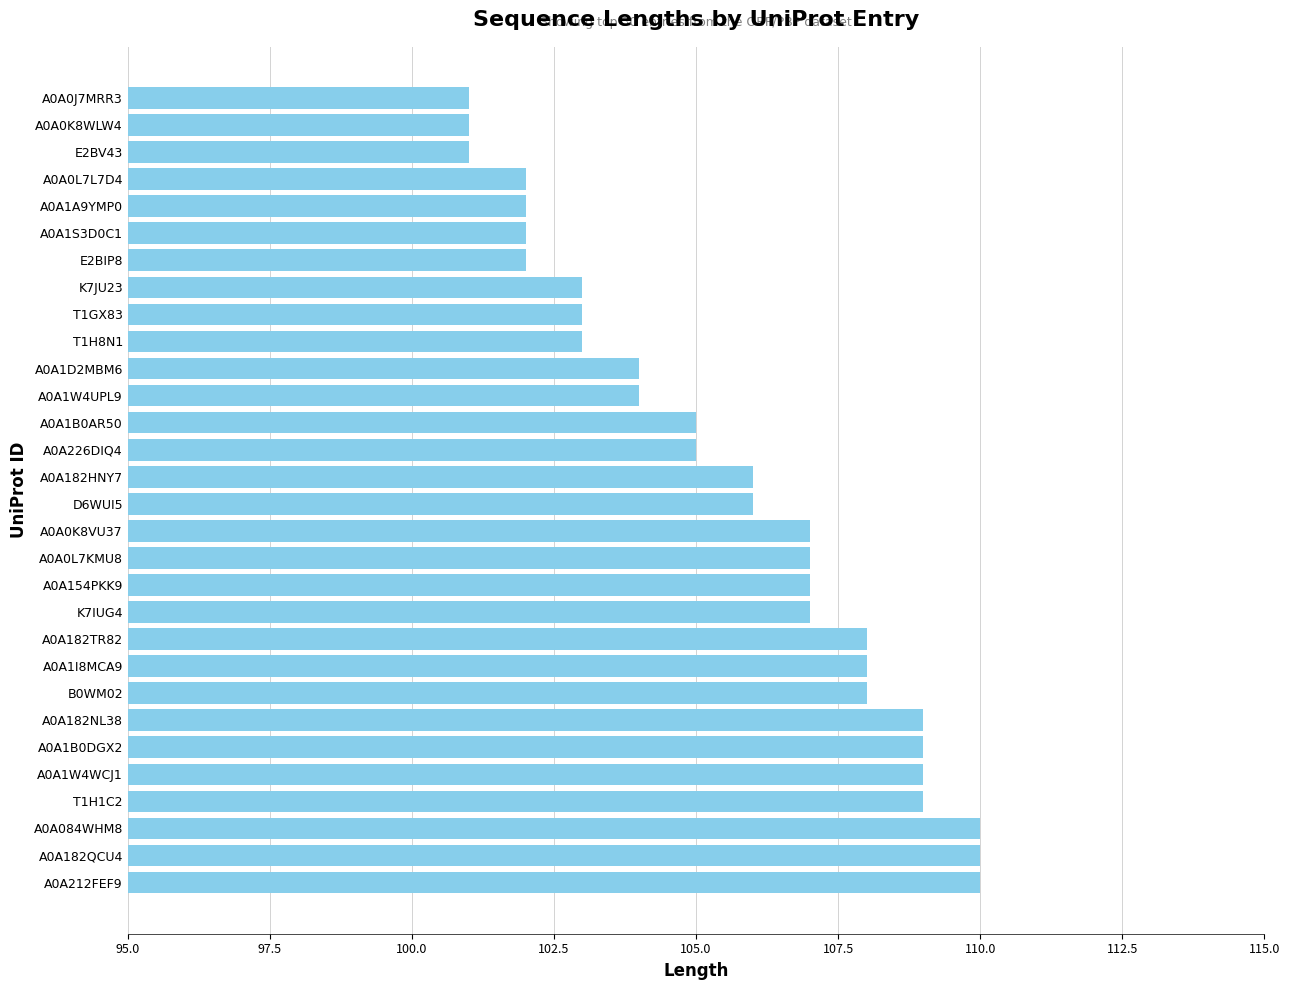

What is the sum of the values at A0A182HNY7 and B0WM02?

214